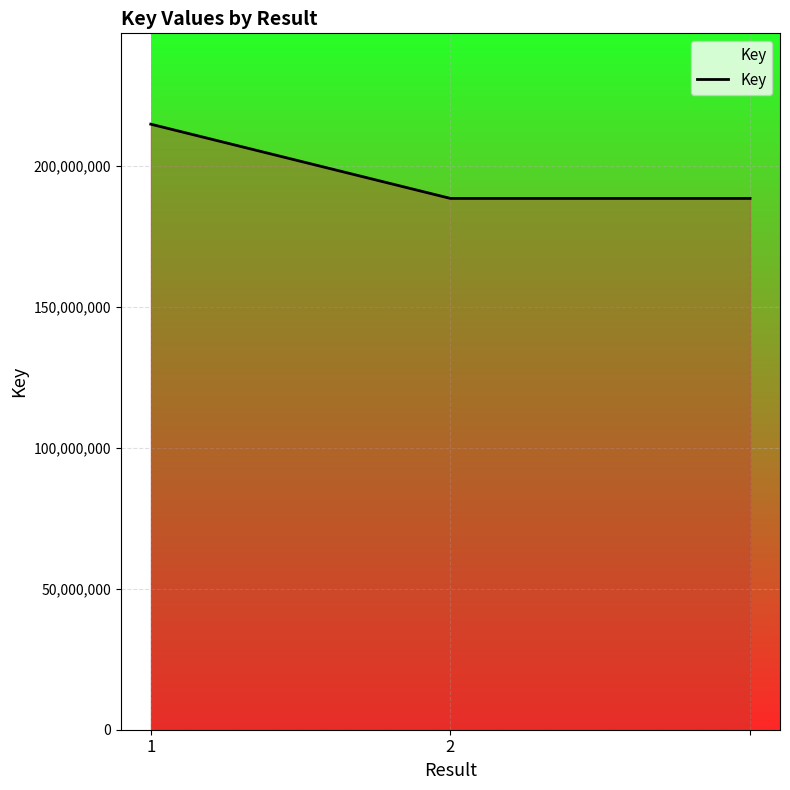

How many lines are shown in the chart?

1